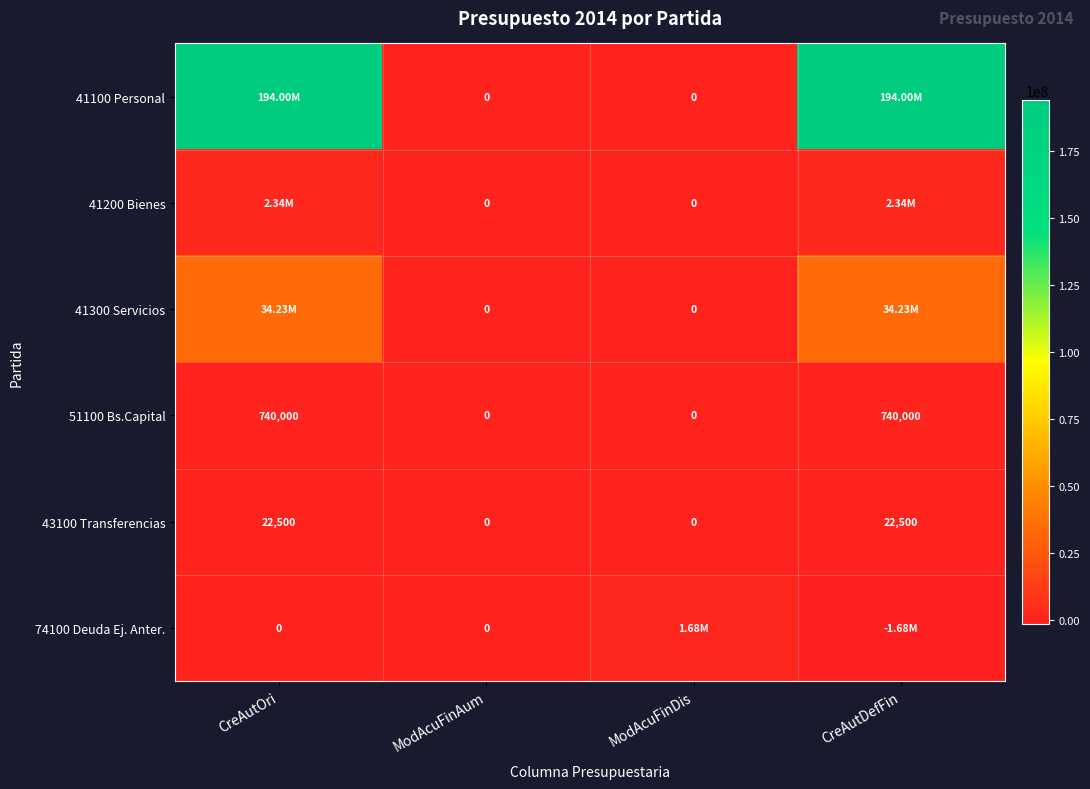

How many positive values does the 51100 Bs.Capital series have?

2